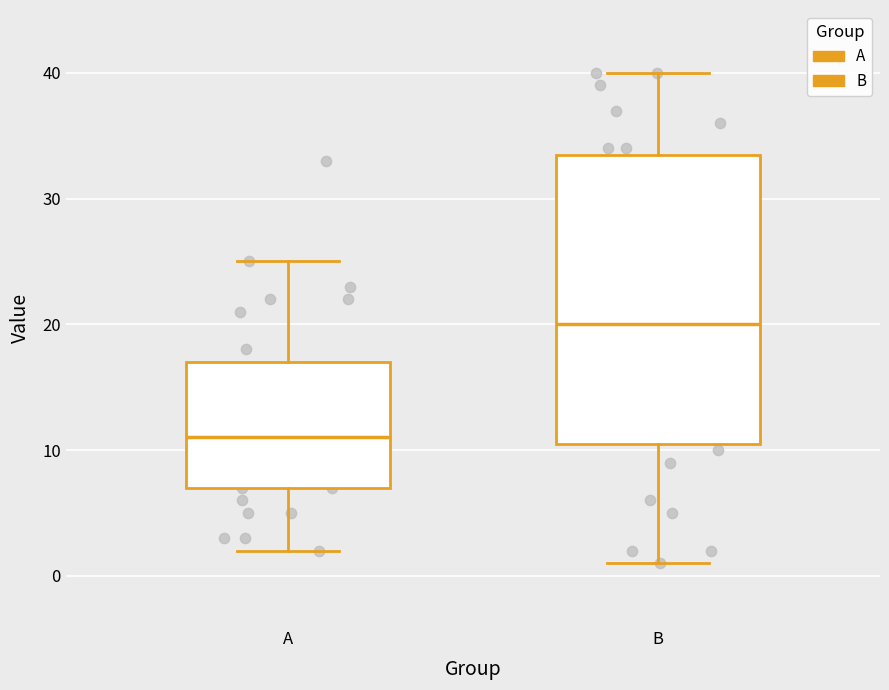

Reading left to right, read every box against the y-axis: the position of its median line, the range the box covers, and the ends of its whiskers. The values are not printed on the chart, so give them approximately, as read against the axis.

A: median 11, box 7 to 17, whiskers 2 to 25
B: median 20, box 11 to 34, whiskers 1 to 40